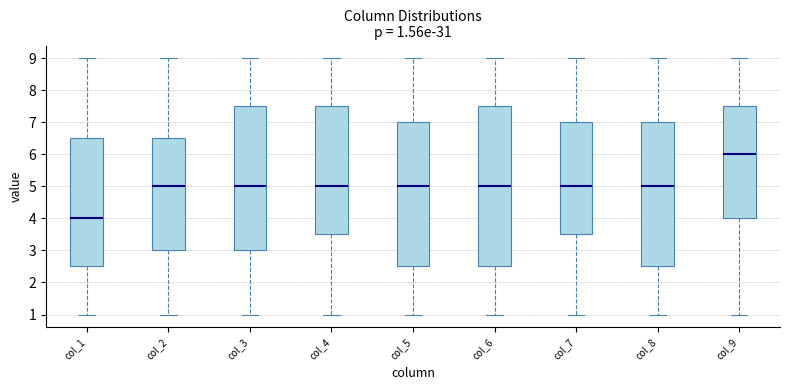

Which box is the tallest, from its lower edge to its upper edge?

col_6